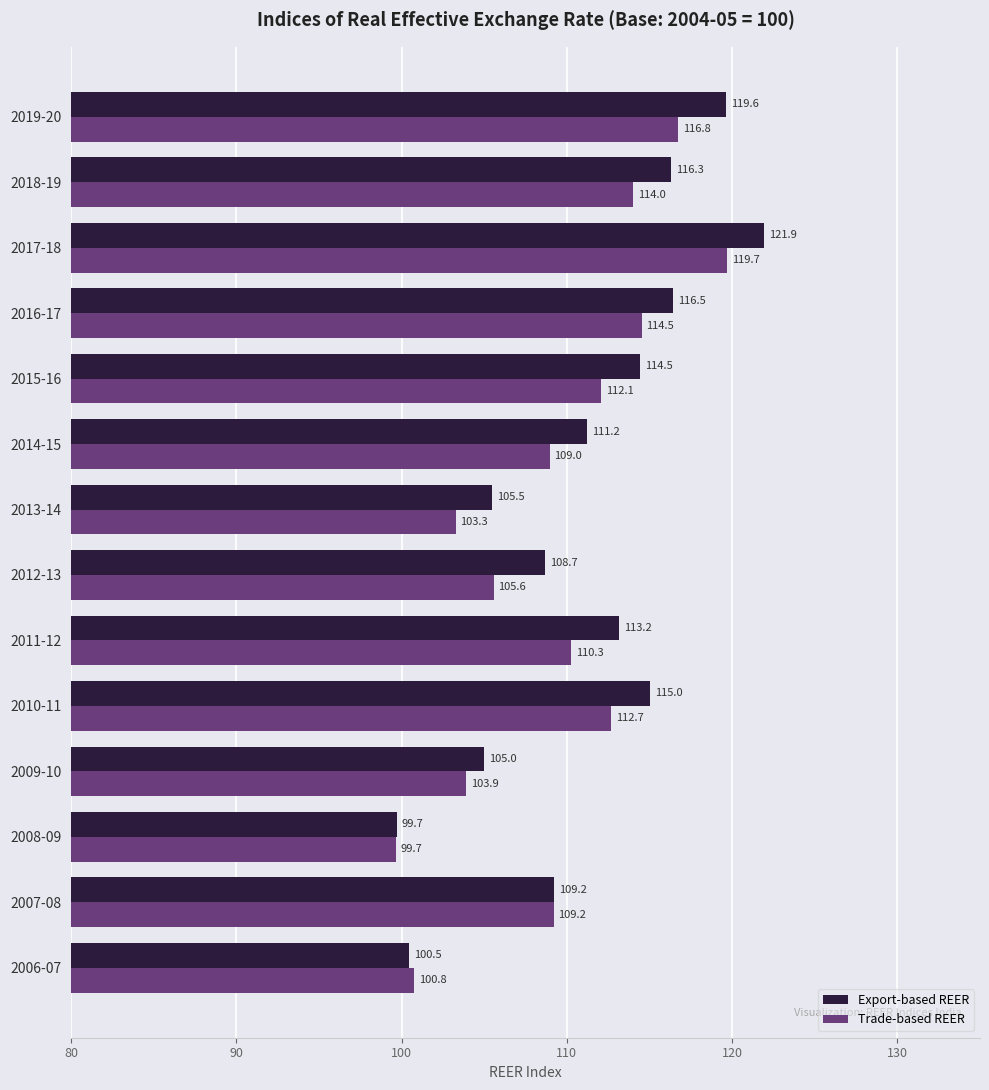

What is the sum of all Trade-based REER values?

1531.3